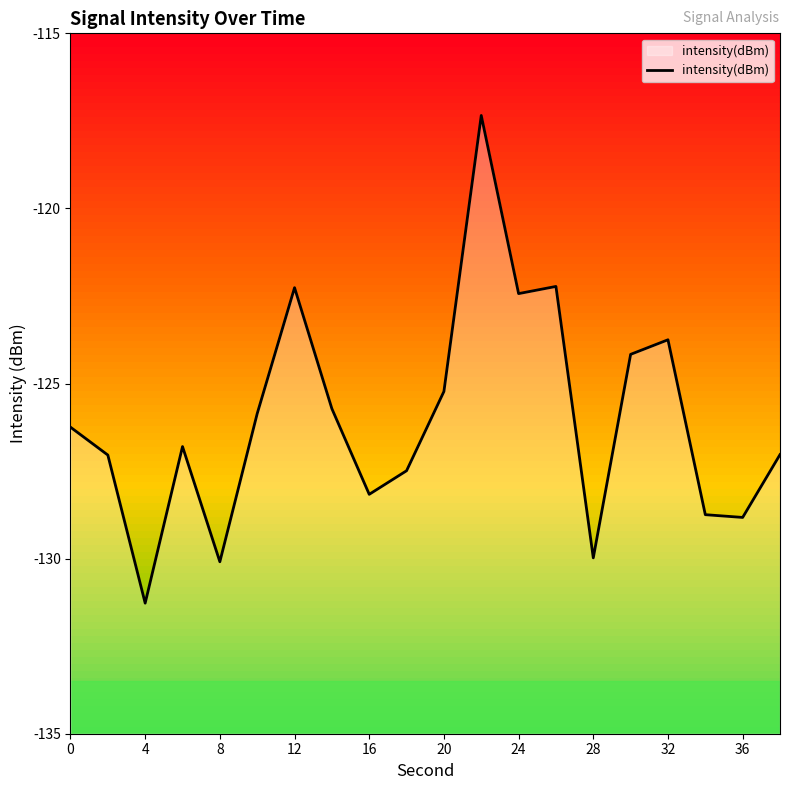

True or false: there are more than 2 points higher than both neighbors.

True